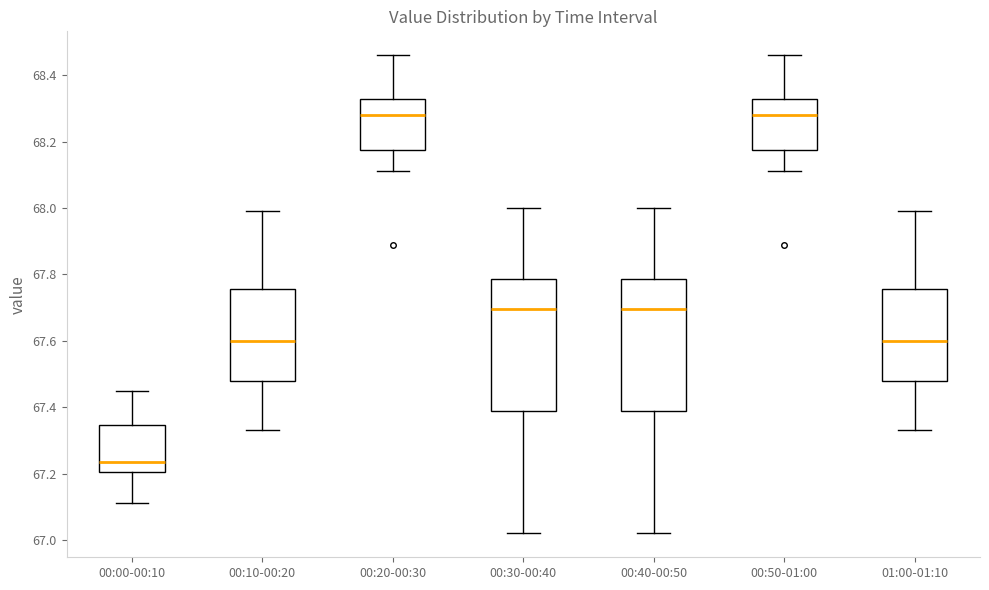

Where is the upper edge of the box for 00:20-00:30 on the y-axis? The values are not printed on the chart, so give them approximately, as read against the axis.

68.32